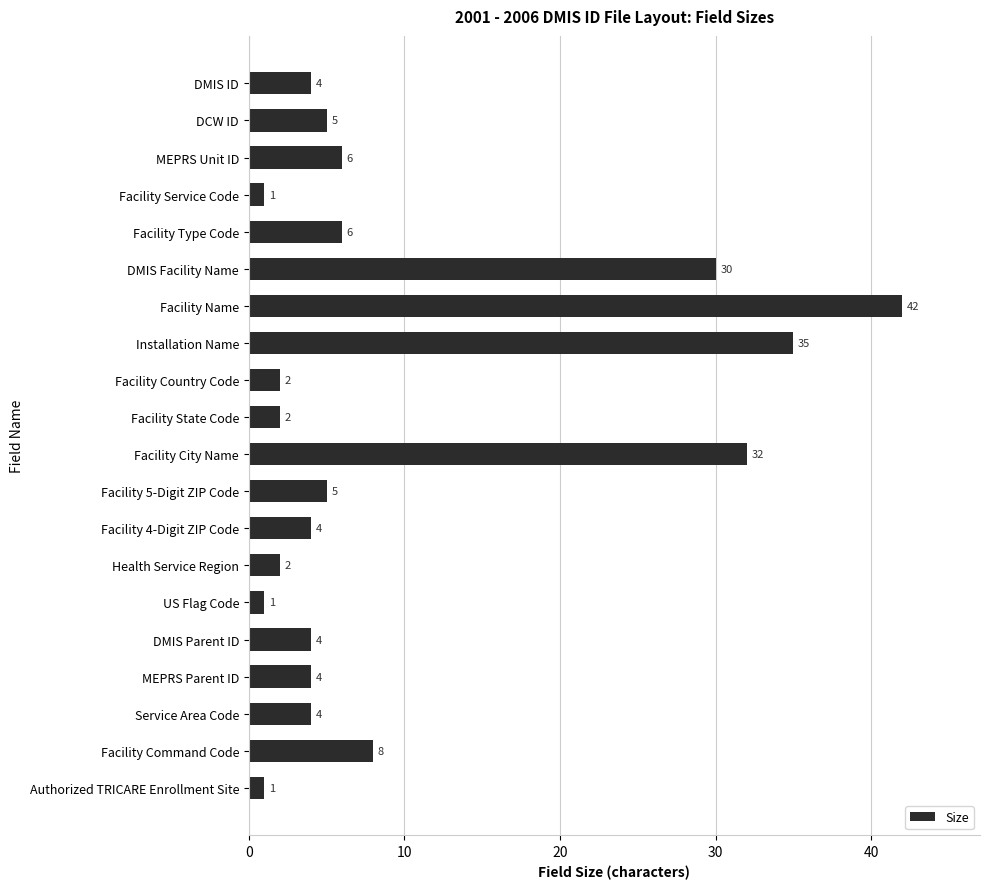

Reading top to bottom, extract all data points from this chart.

4	5	6	1	6	30	42	35	2	2	32	5	4	2	1	4	4	4	8	1